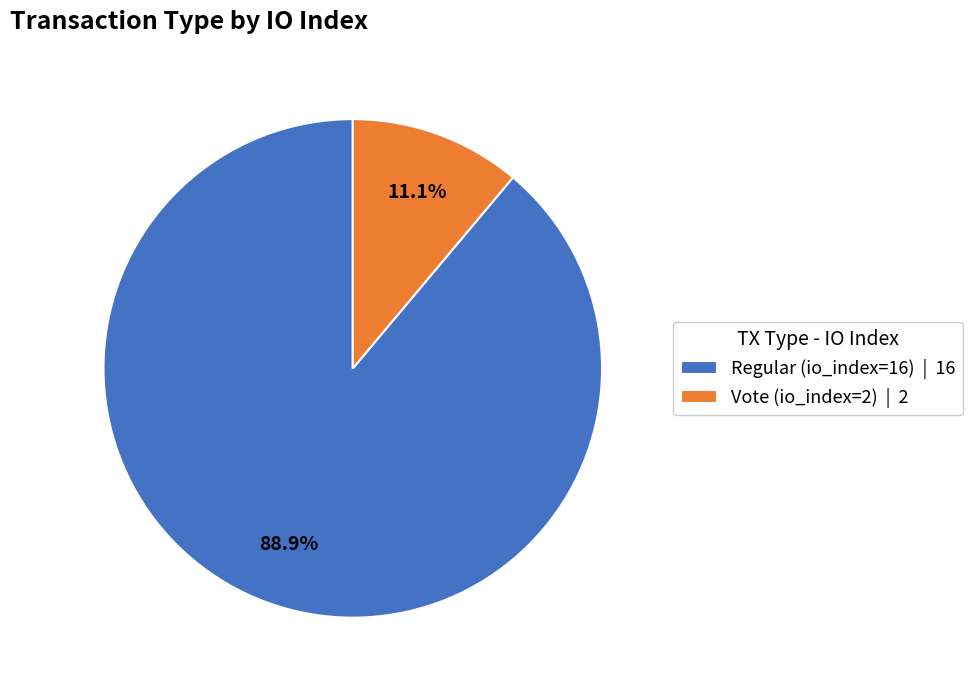

To the nearest percent, what percentage of the pie is Regular (io_index=16)?

89%